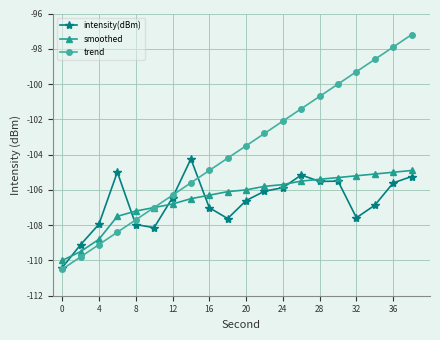

What is the minimum value shown in the chart?

-110.5